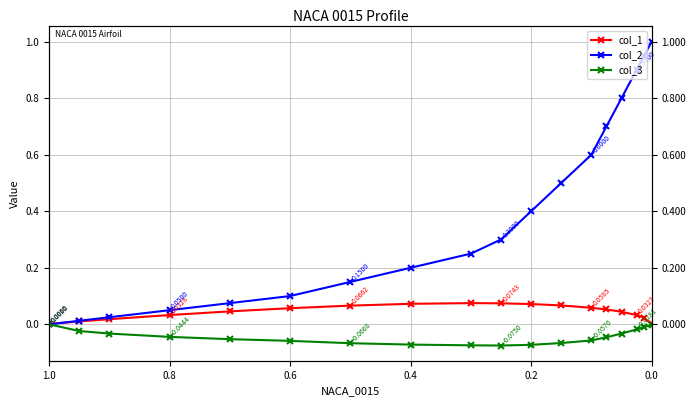

True or false: col_1 and col_3 intersect in this chart.

False